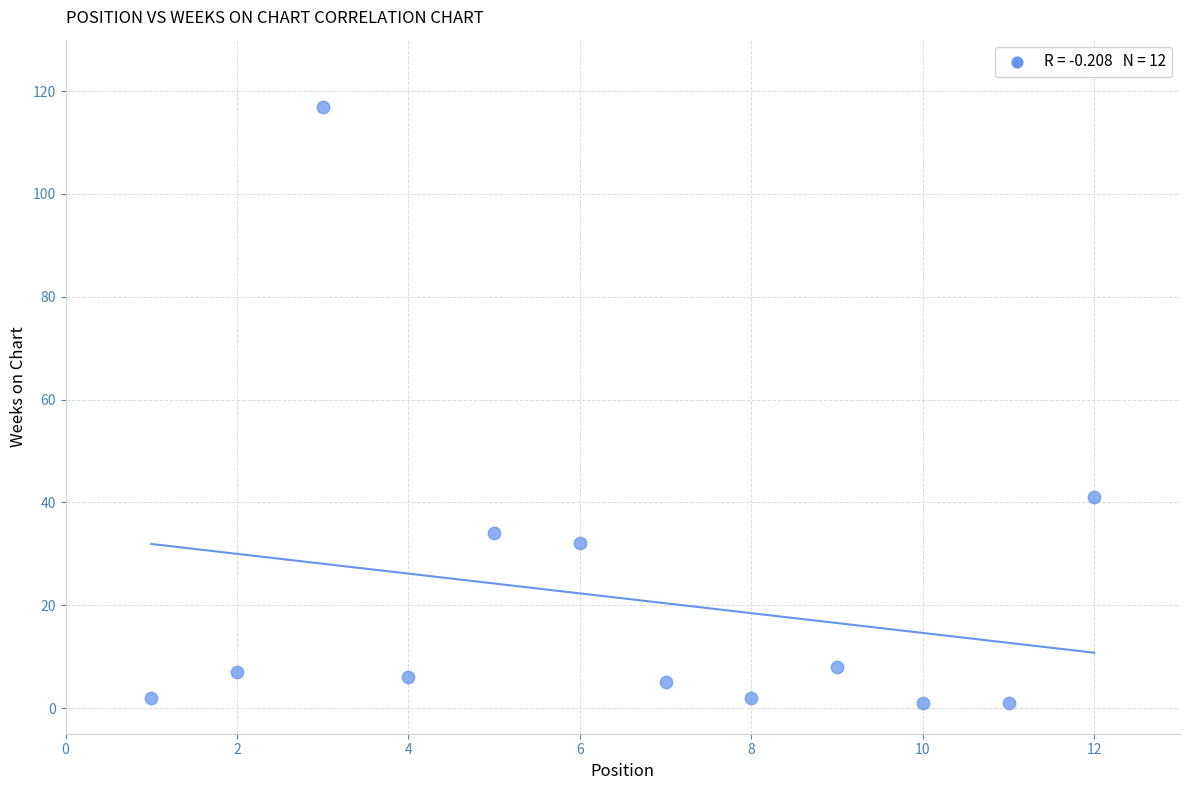

What Y value in the scatter plot is closest to 59?

41